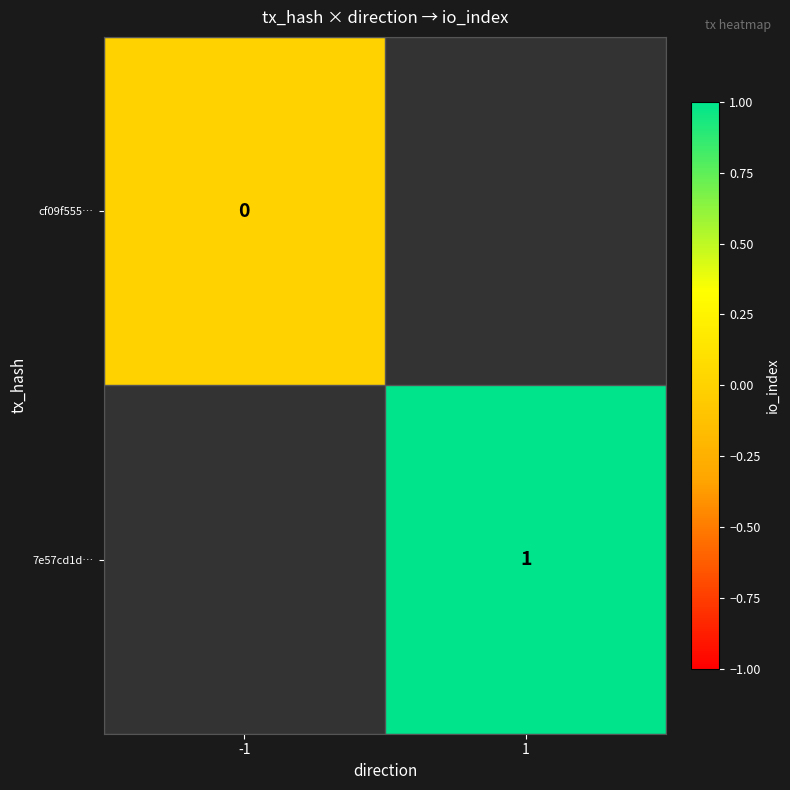

Rank the series by their maximum value, from lowest to highest.

cf09f555…, 7e57cd1d…